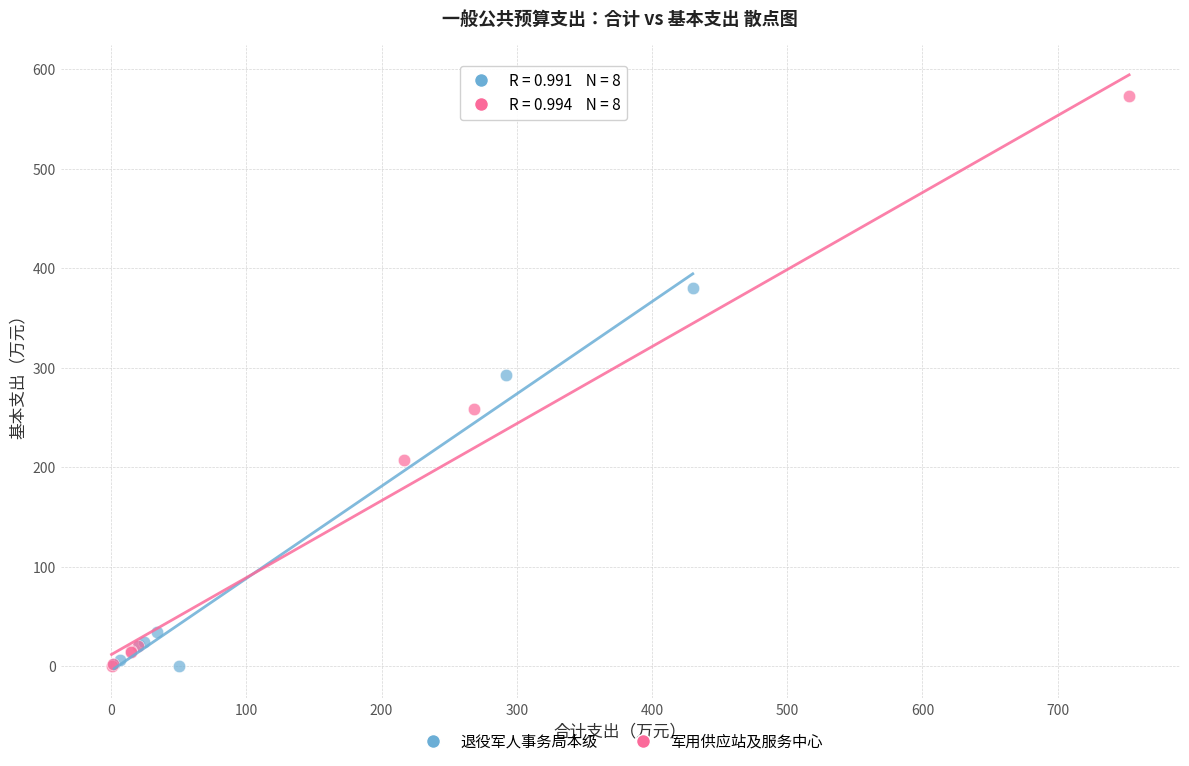

Which series has the largest Y range (max minus min)?

军用供应站及服务中心